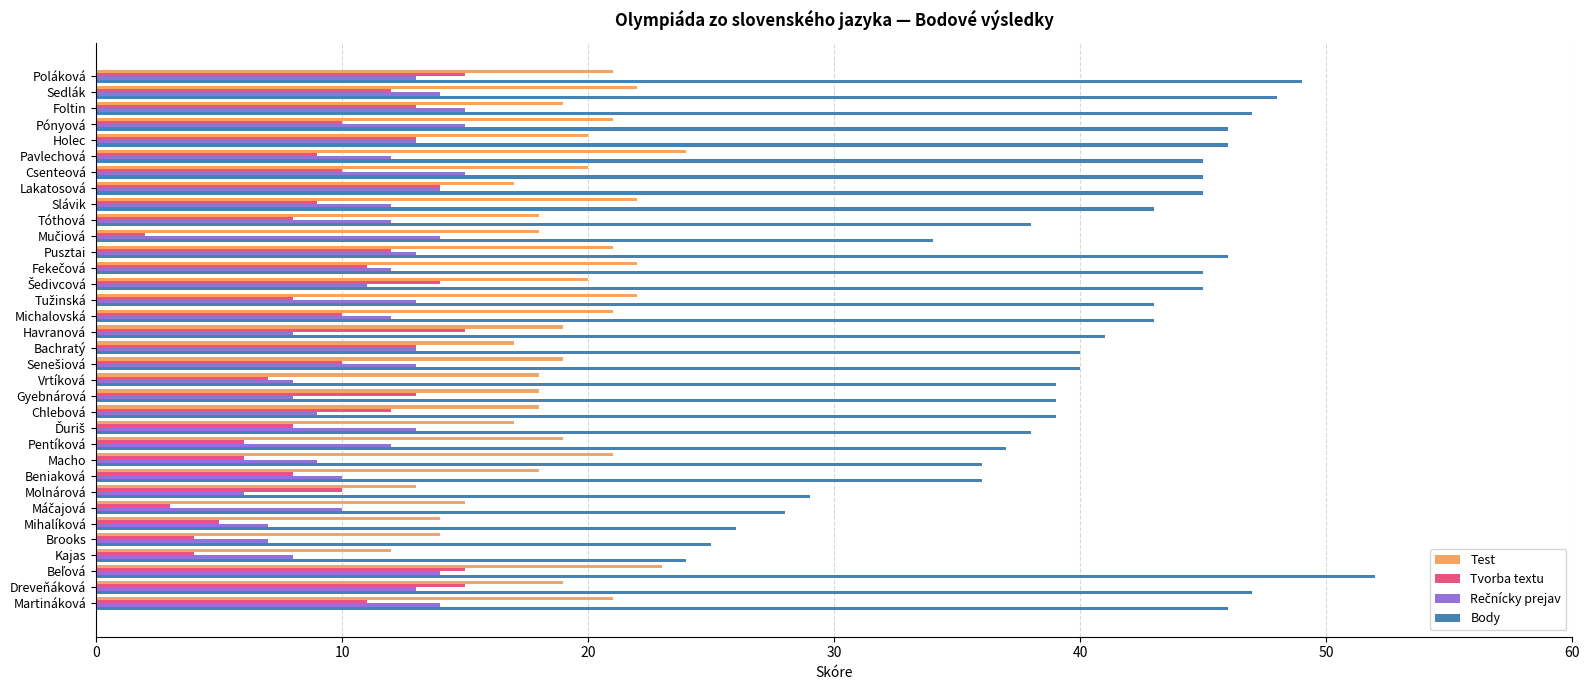

What value does the Tvorba textu series have at Havranová?

15